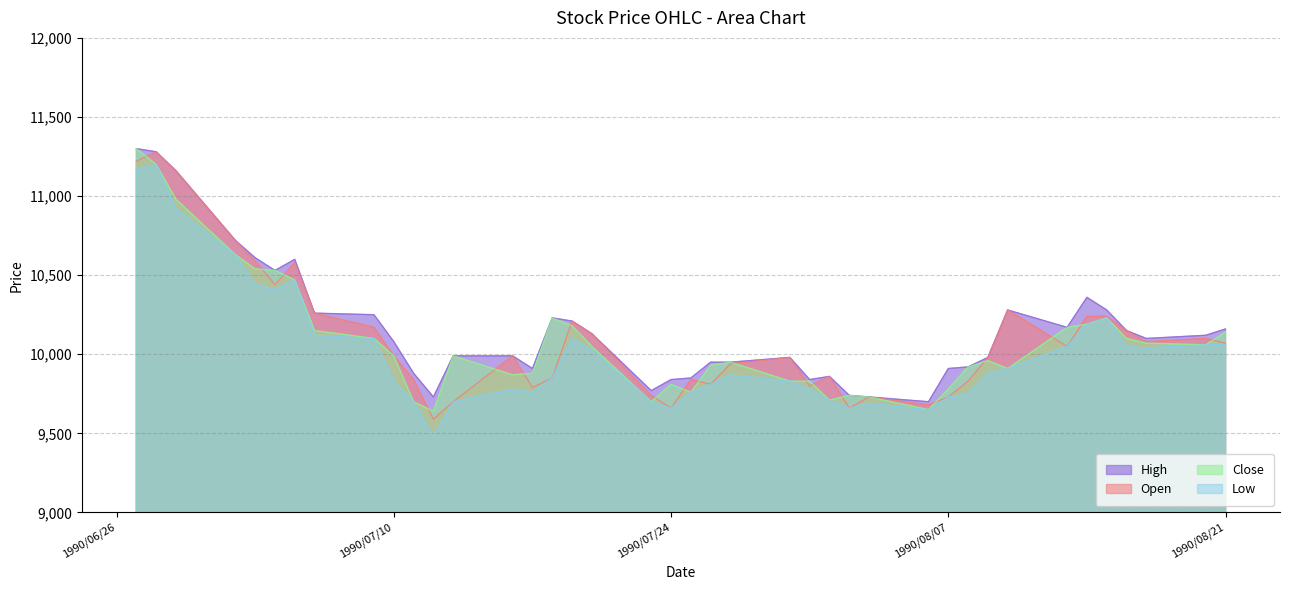

What value does the Low series have at 1990/07/10, to the nearest 50?

9850